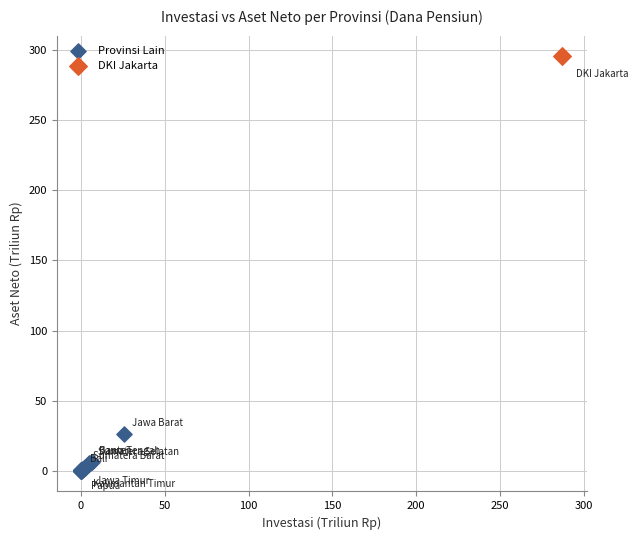

What are all the series names shown in the legend?

Provinsi Lain, DKI Jakarta